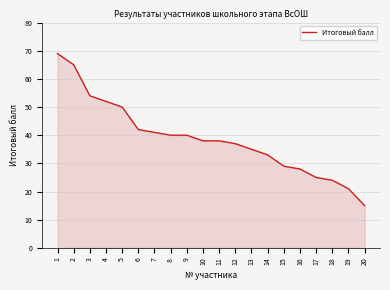

True or false: the data shows 67 at 9.

False